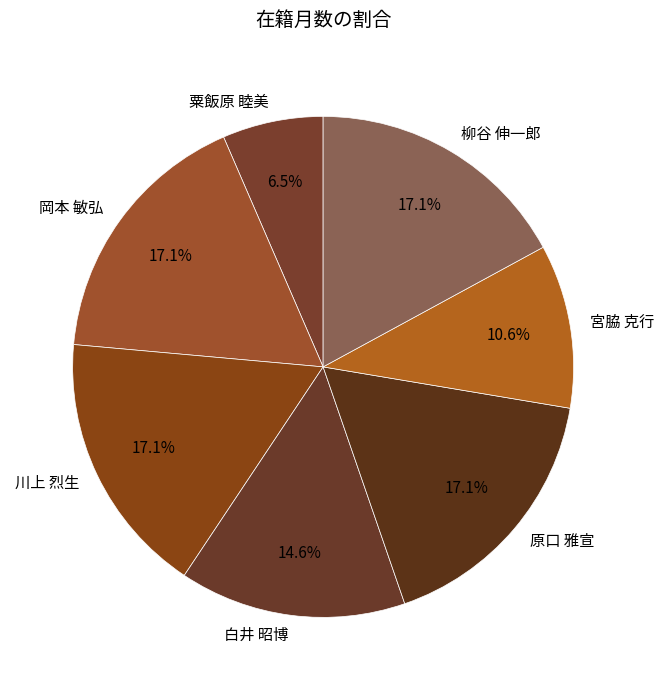

Which category has the smallest portion of the pie?

粟飯原 睦美